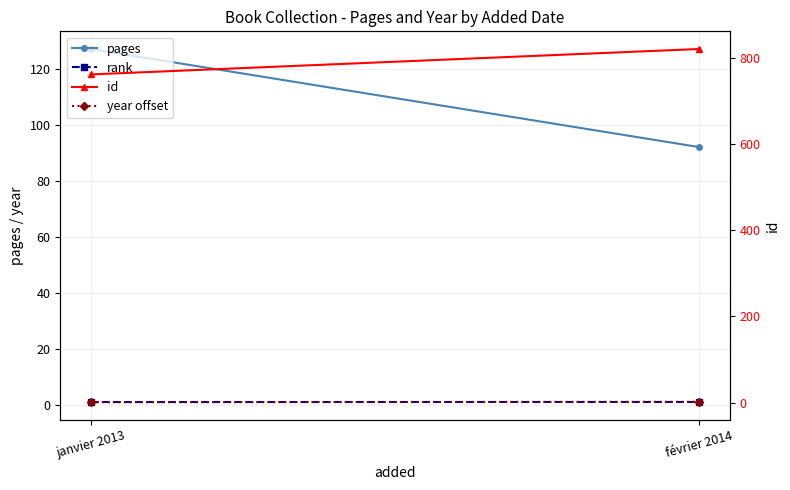

What is the difference between the maximum and minimum values in the year offset series?

1